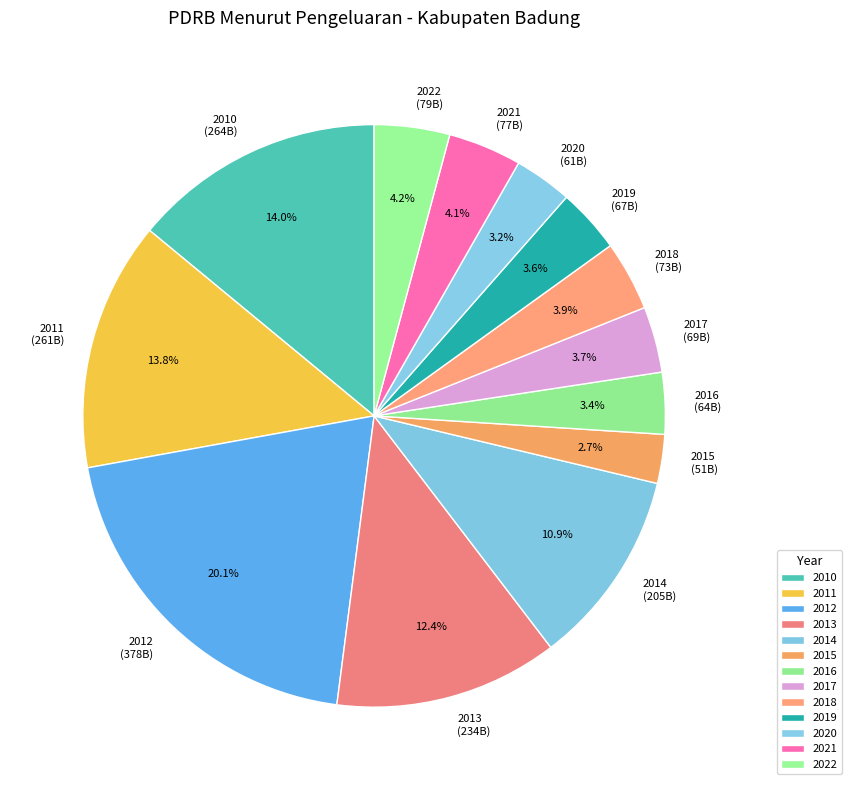

Approximately how many times larger is the value at 2014 compared to 2013?

0.9